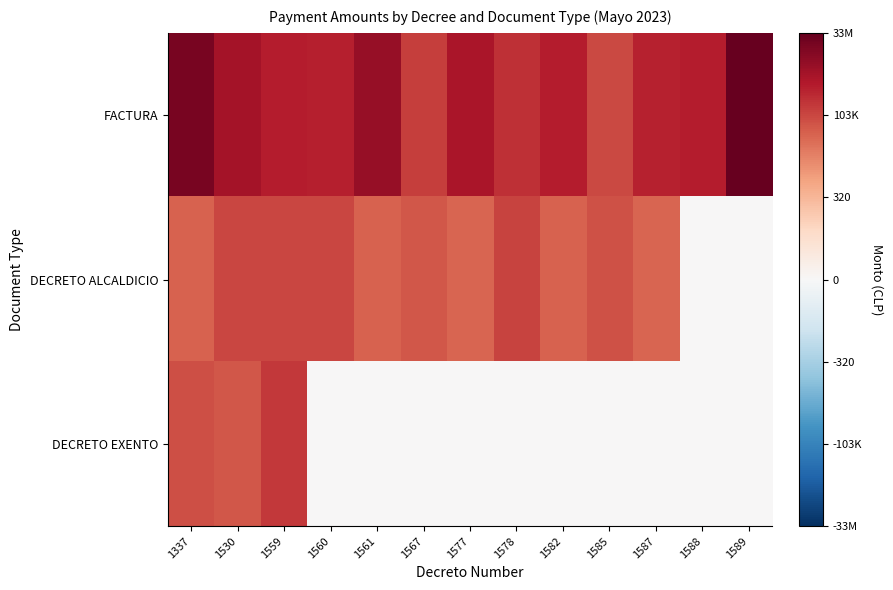

Reading left to right, what are all the values shown in this chart?

FACTURA: 1337=16.4	1530=14.4	1559=13.6	1560=13.4	1561=15.1	1567=11.9	1577=14.2	1578=12.6	1582=13.5	1585=11.4	1587=13.3	1588=13.6	1589=17.3
DECRETO ALCALDICIO: 1337=10.3	1530=11.6	1559=11.6	1560=11.6	1561=10.3	1567=10.8	1577=10.1	1578=11.7	1582=10.3	1585=11.0	1587=10.1	1588=0.0	1589=0.0
DECRETO EXENTO: 1337=11.2	1530=10.8	1559=12.2	1560=0.0	1561=0.0	1567=0.0	1577=0.0	1578=0.0	1582=0.0	1585=0.0	1587=0.0	1588=0.0	1589=0.0